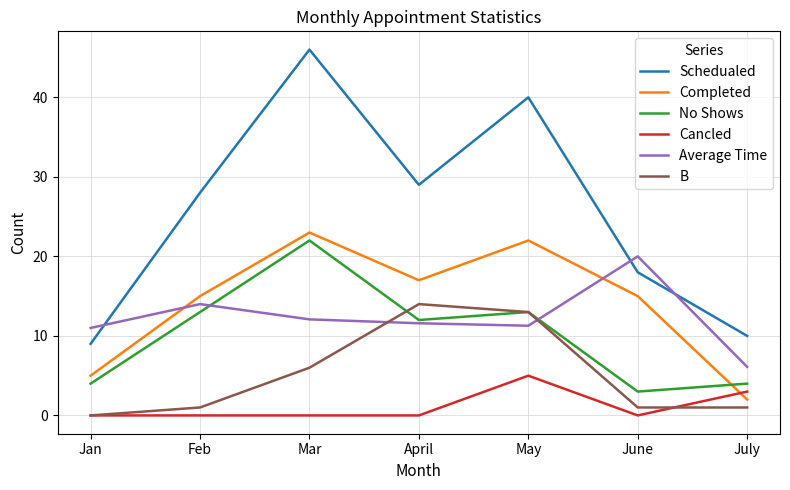

What is the difference between the maximum and minimum values in the Cancled series?

5.0